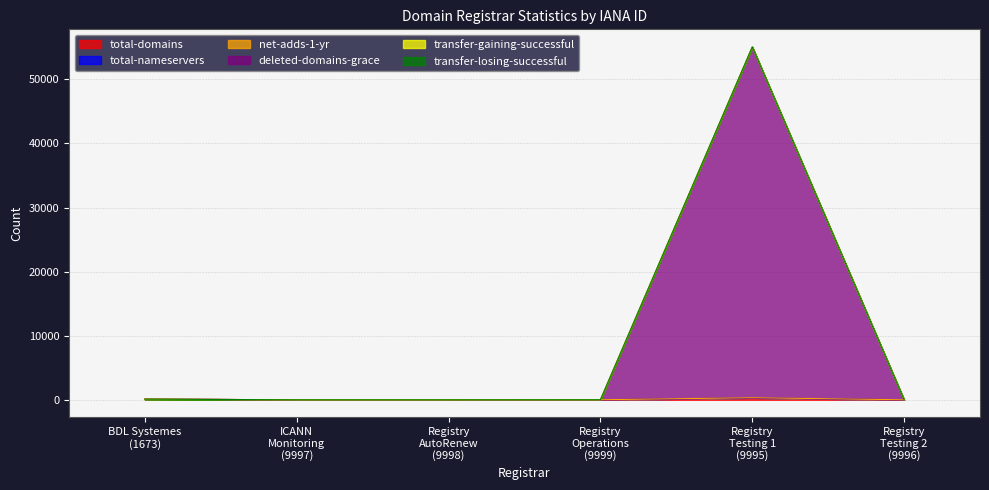

How many lines are shown in the chart?

6